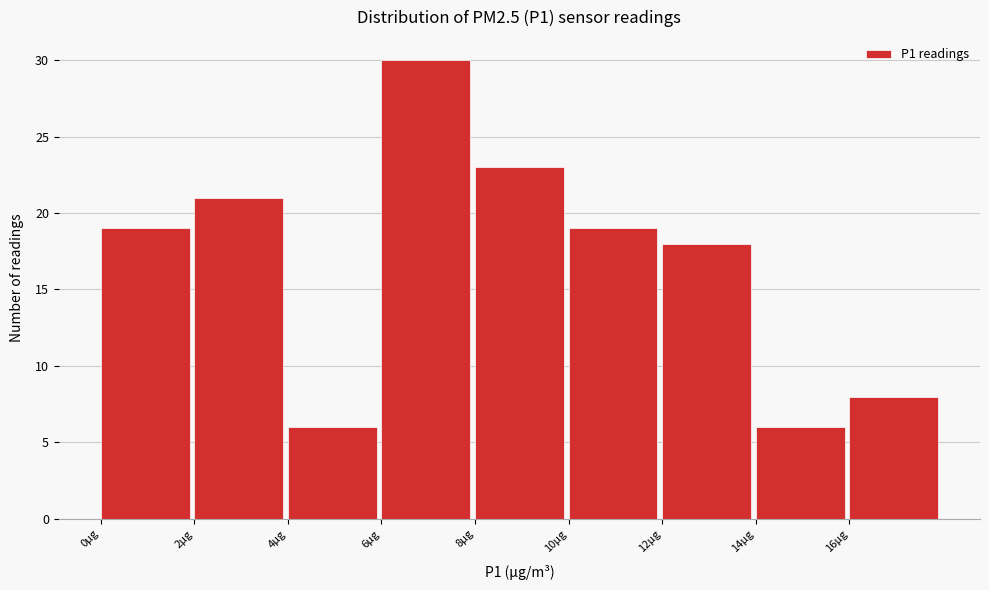

What is the height of the bar covering 16 to 18 on the x-axis? The values are not printed on the chart, so give them approximately, as read against the axis.

8